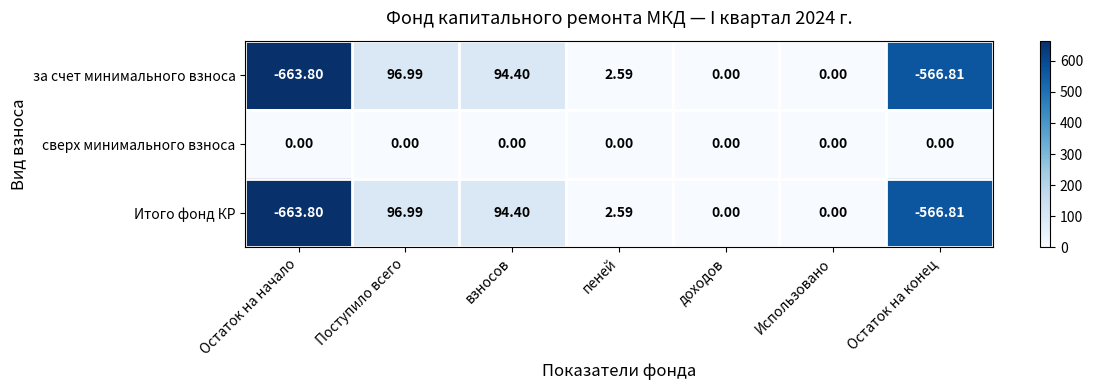

Which category has the lowest value across all series?

Остаток на начало